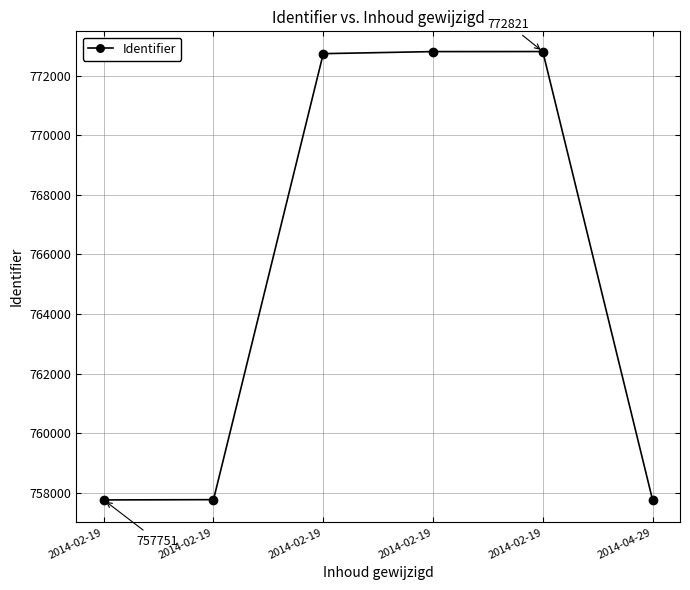

Count the number of data series in this chart.

1